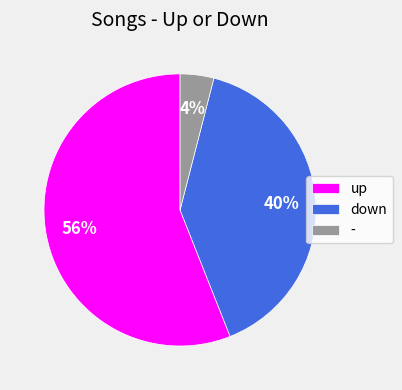

How many slices are in this pie chart?

3